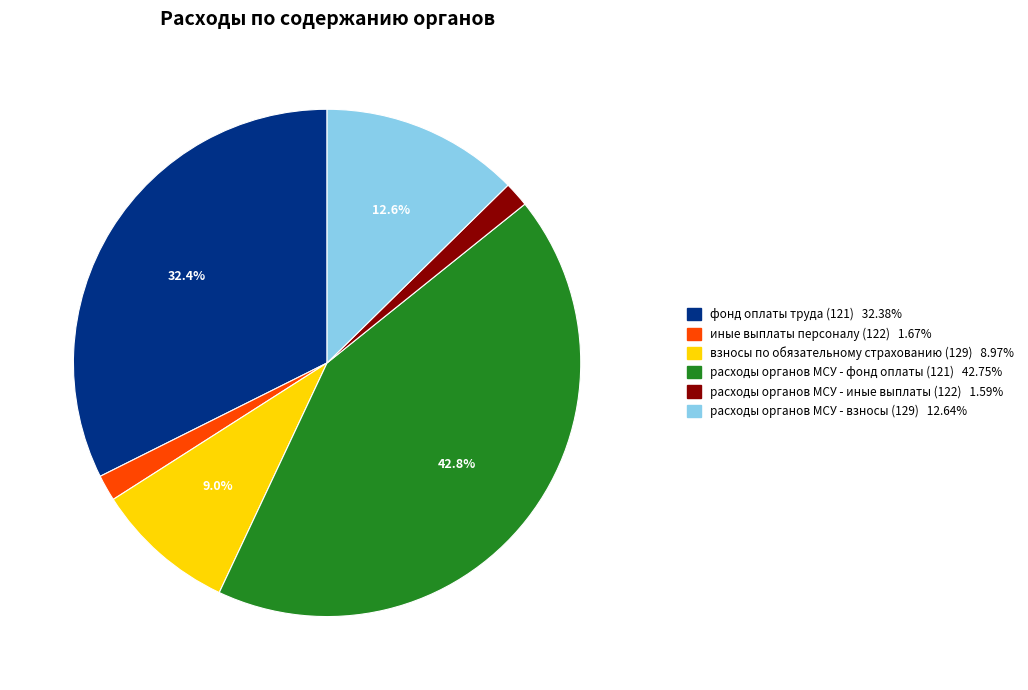

Is there a majority slice in this chart?

No